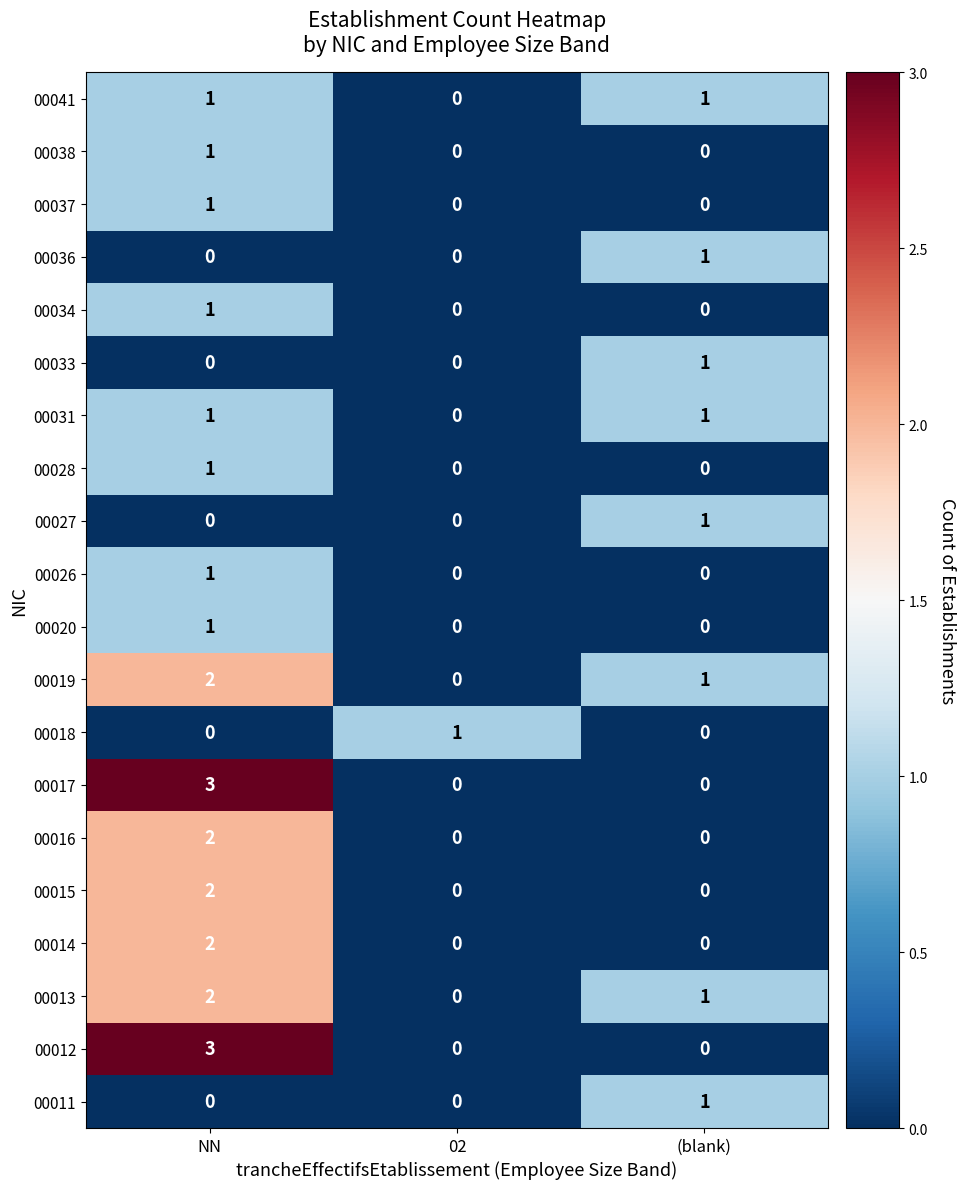

The value of 00028 at NN is 0. True or false?

False